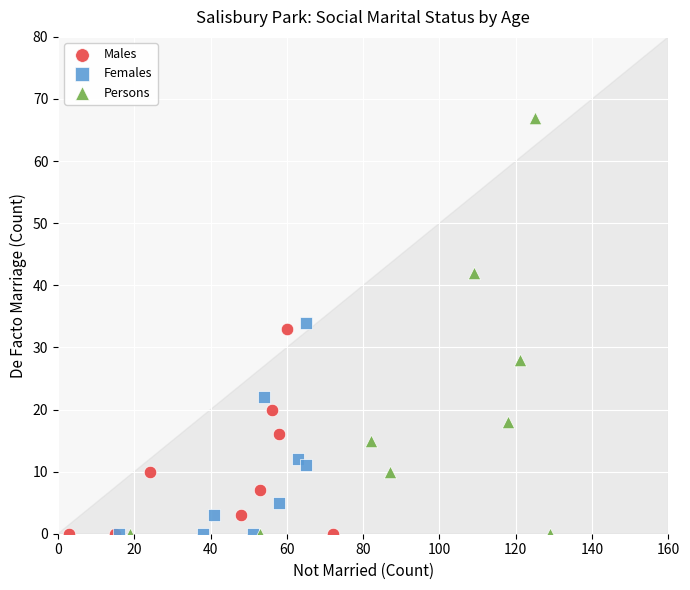

Which series contains the highest Y value?

Persons